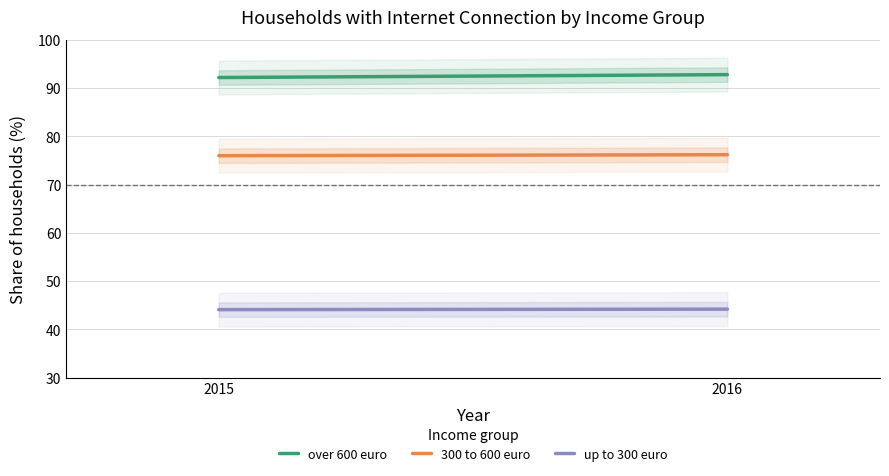

What is the difference between the over 600 euro values at 2015 and 2016?

0.6